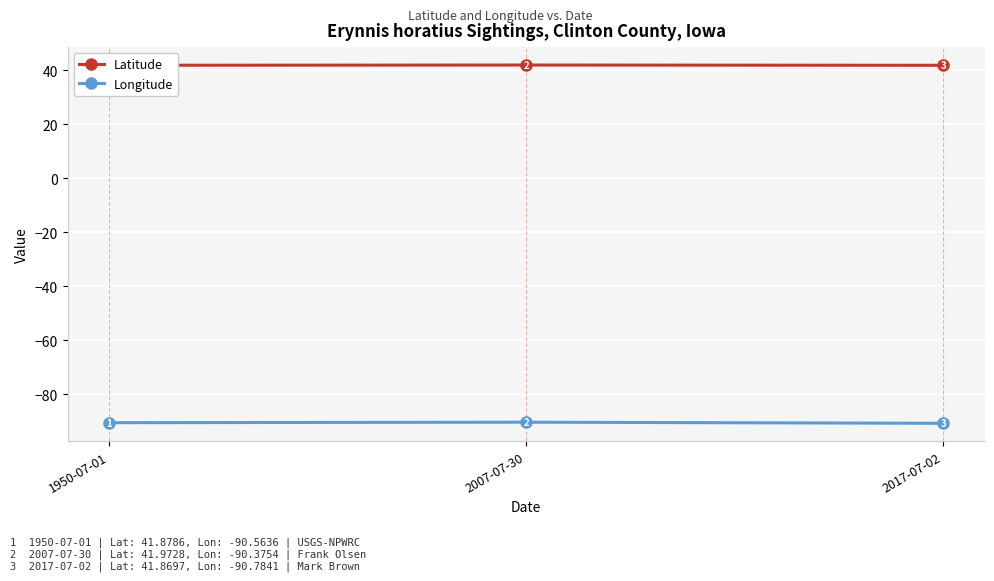

What is the difference between the Longitude values at 1950-07-01 and 2007-07-30?

0.2